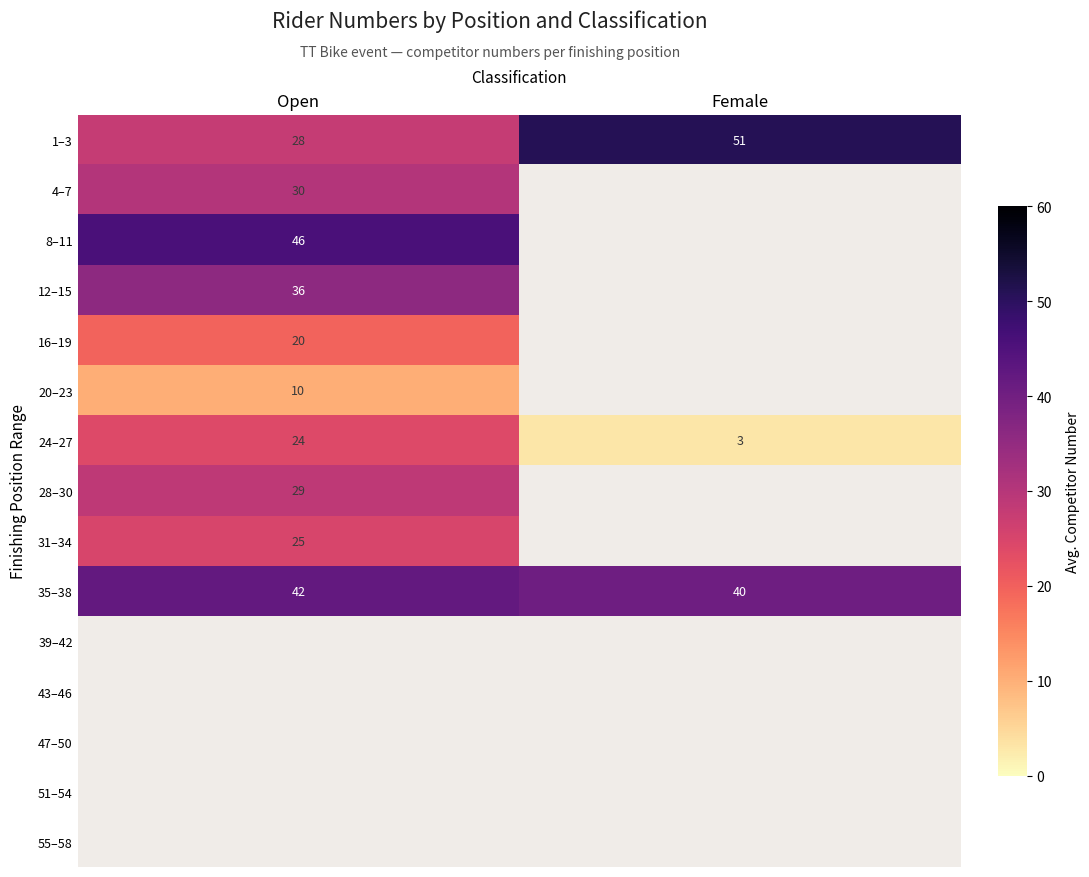

What is the greatest value displayed?

51.0